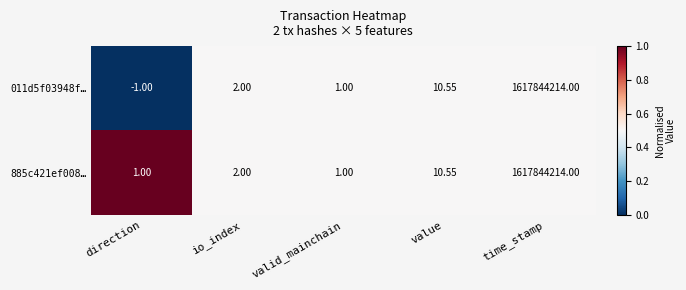

Where is 885c421ef008… nearest to the value 808922107?

value